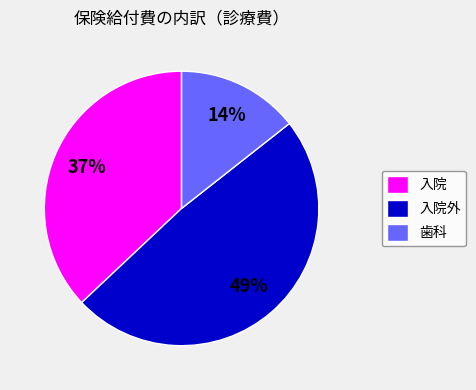

Which has a higher value, 歯科 or 入院?

入院